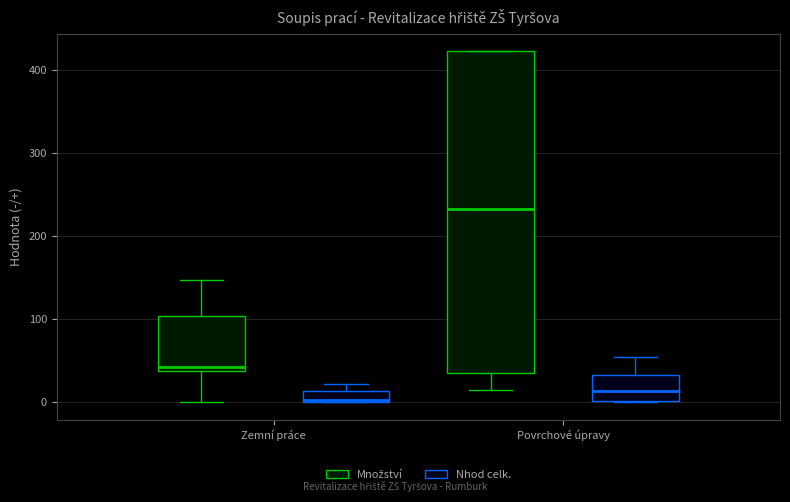

Where does the median line of the box for Povrchové úpravy (Nhod celk.) sit on the y-axis? The values are not printed on the chart, so give them approximately, as read against the axis.

10